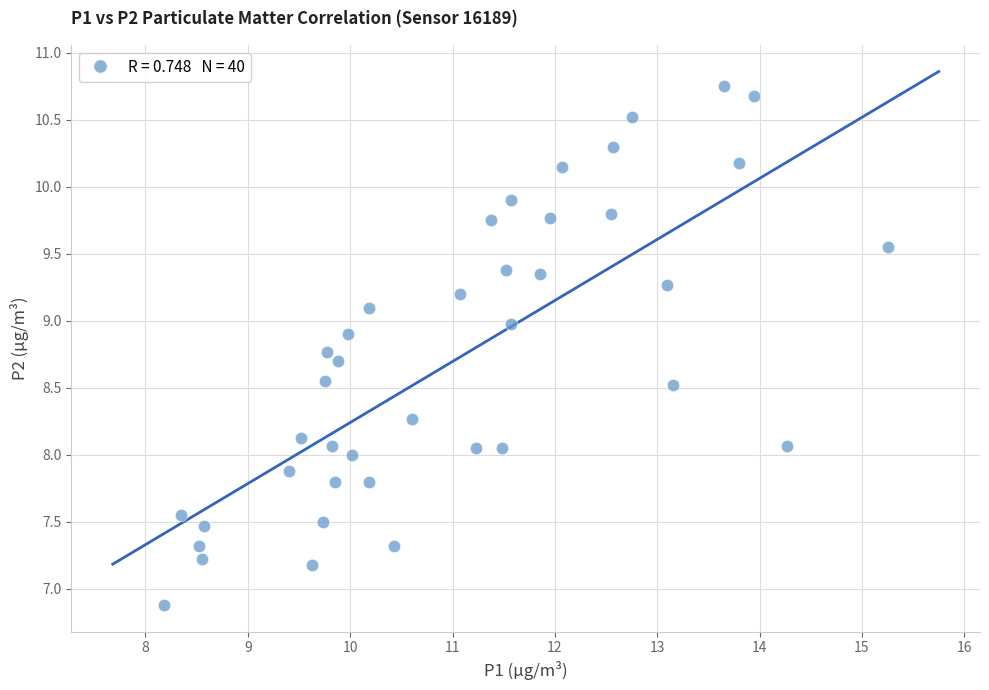

What is the range of Y values (max minus min)?

3.9